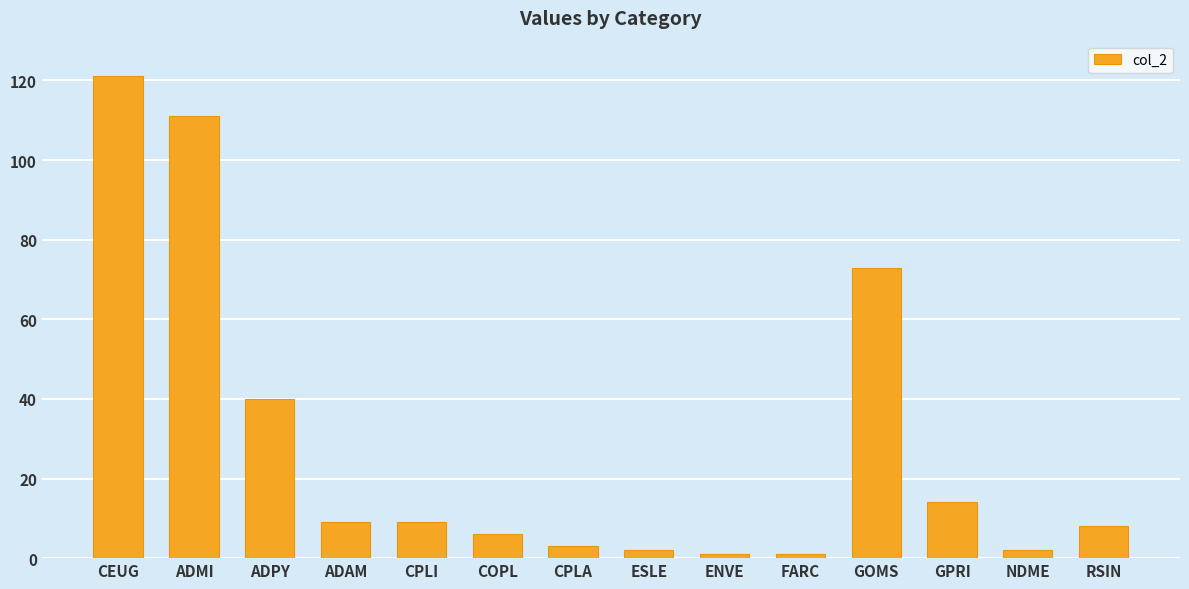

What is the maximum value shown in the chart?

121